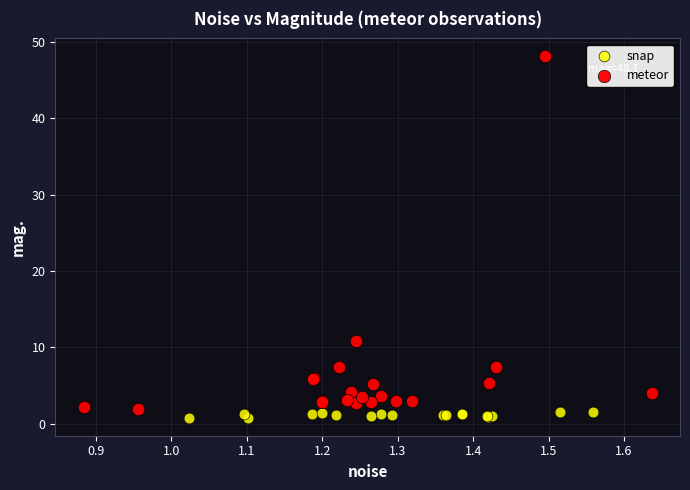

Which series has the largest Y range (max minus min)?

meteor